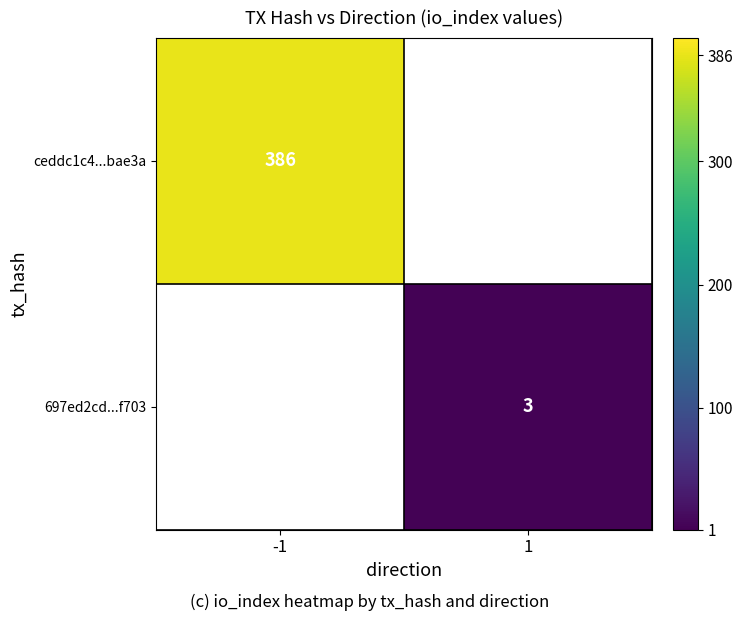

Is it true that 697ed2cd...f703 equals 2 at 1?

False